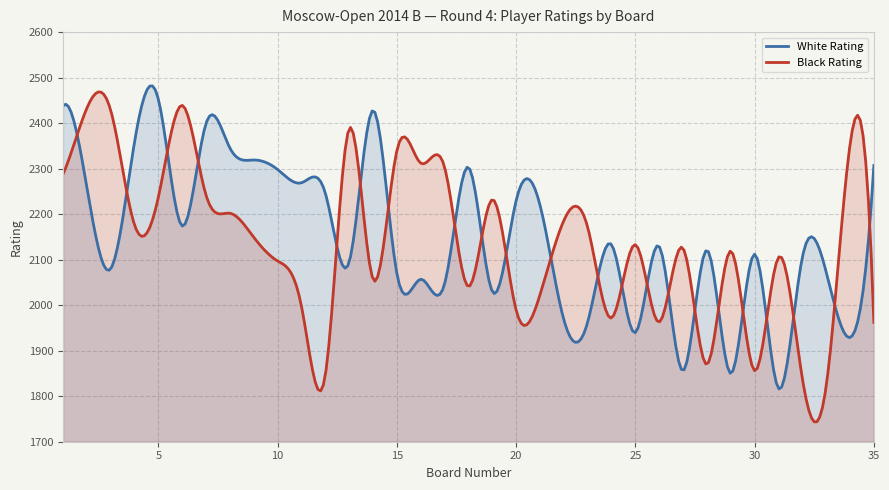

Which series has the largest range (max minus min)?

Black Rating